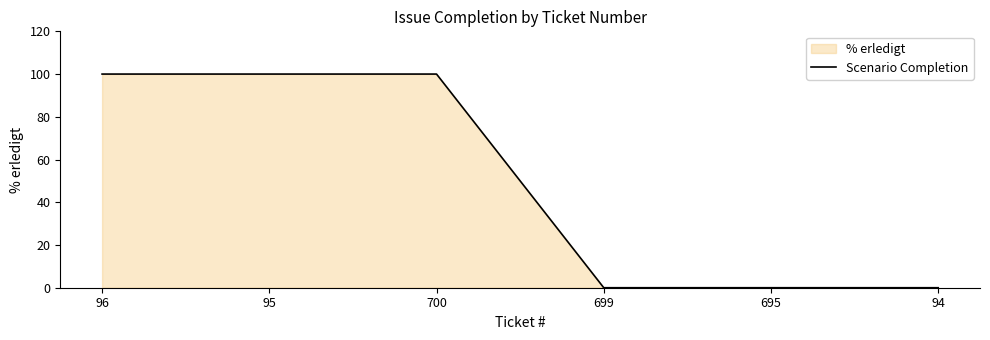

Reading right to left, what are all the values shown in this chart?

94=0	695=0	699=0	700=100	95=100	96=100